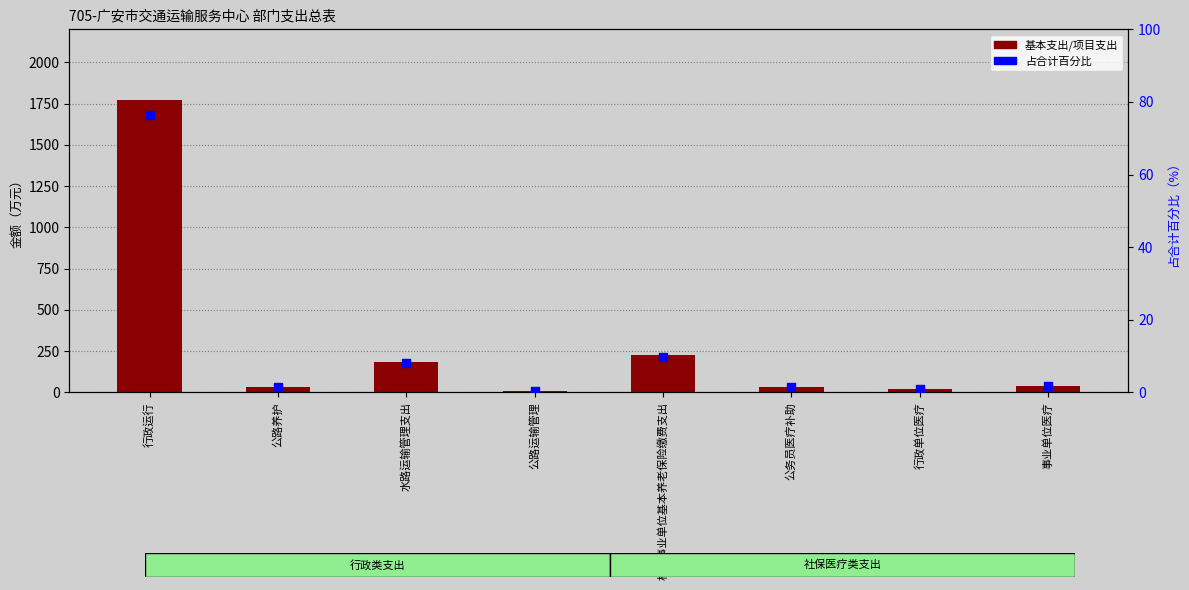

Is the value of 项目支出 at 行政运行 greater than the value of 占合计百分比 at 公路运输管理?

No